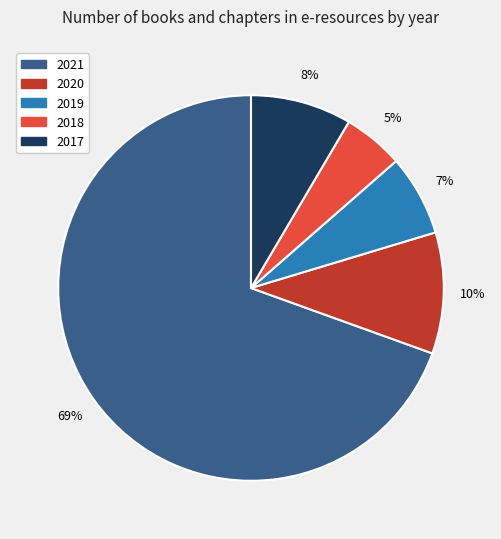

To the nearest percent, what is the average slice percentage?

20%